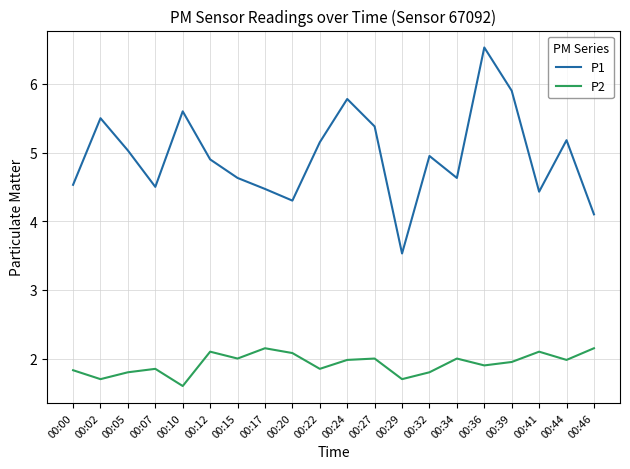

True or false: P1 has a value of 4.3 at 00:20.

True